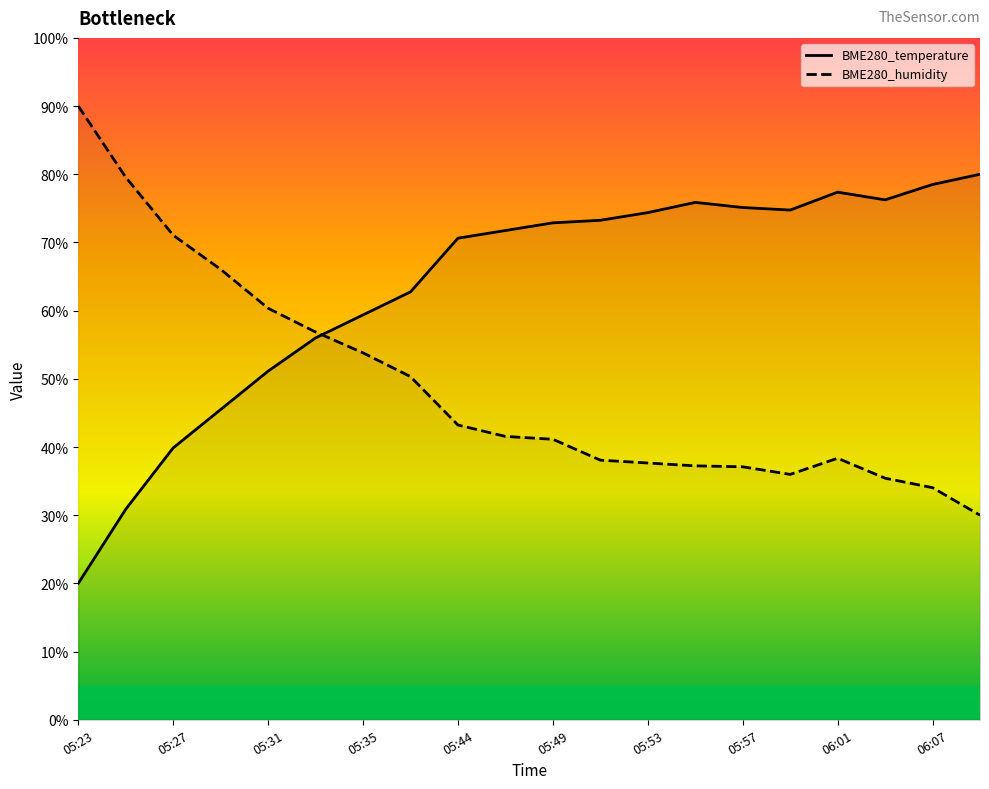

Does the chart display data point markers on the line(s)?

No